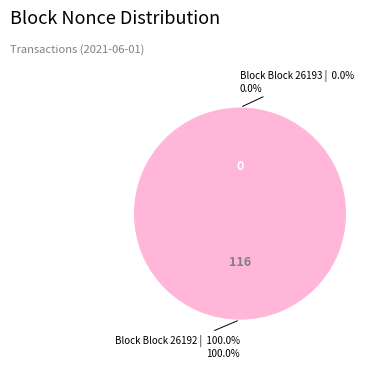

To the nearest percent, what portion does 26192 represent?

100%